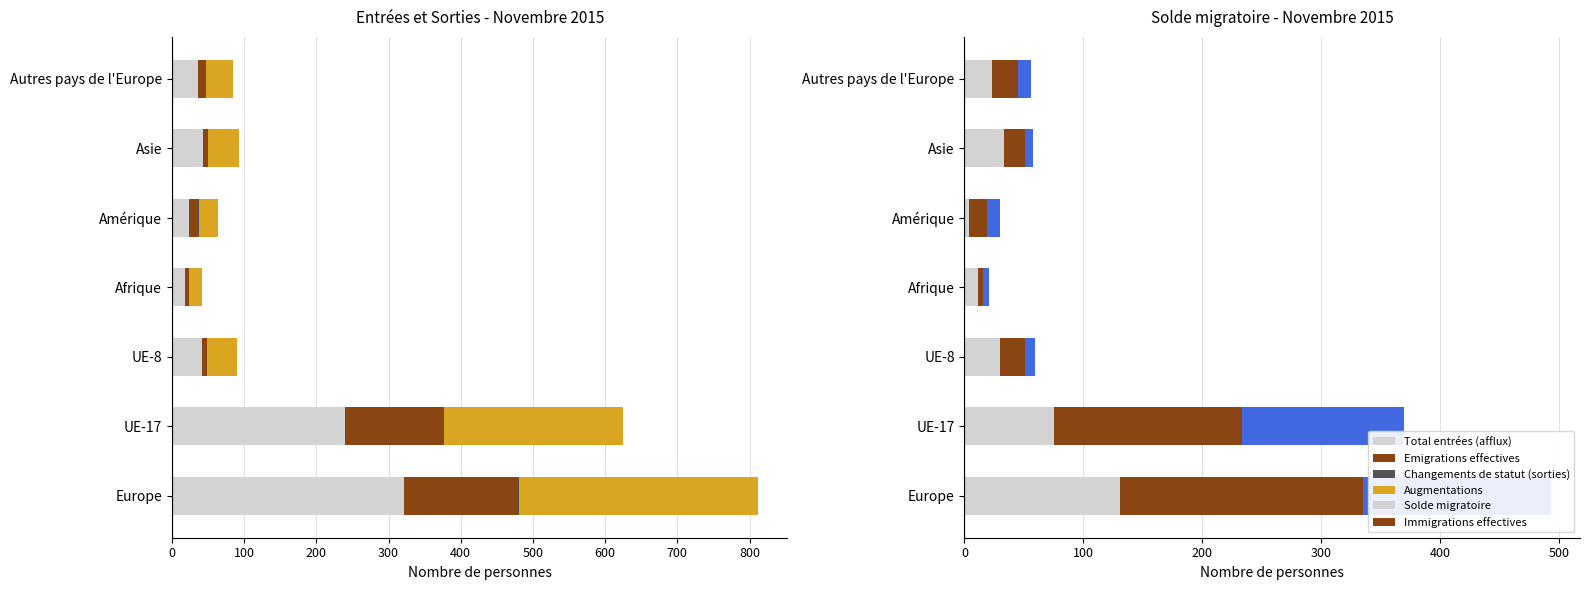

Reading right to left, transcribe all the data shown in this chart.

Total entrées (afflux): 36	43	24	18	41	239	321
Emigrations effectives: 11	7	11	5	8	137	158
Changements de statut (sorties): 0	0	3	0	0	1	1
Augmentations: 38	43	26	18	41	248	332
Solde migratoire: 23	33	4	11	30	75	131
Immigrations effectives: 22	18	15	5	21	158	204